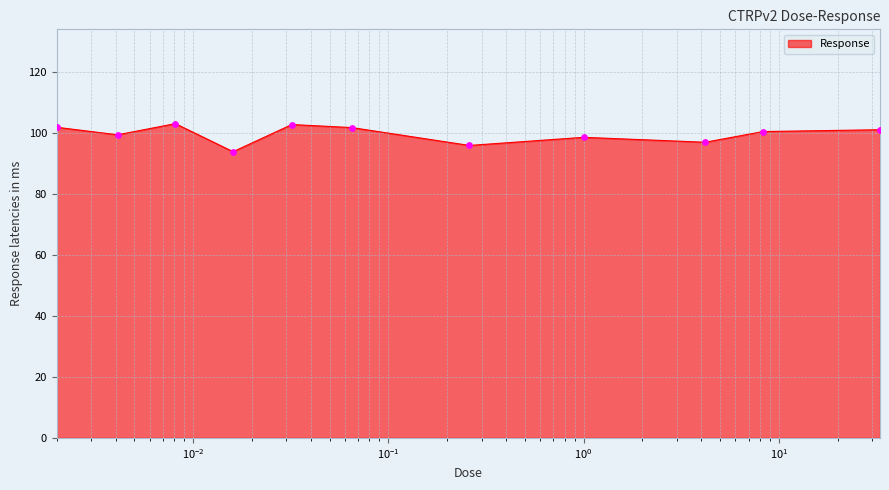

What is the smallest value displayed?

93.8